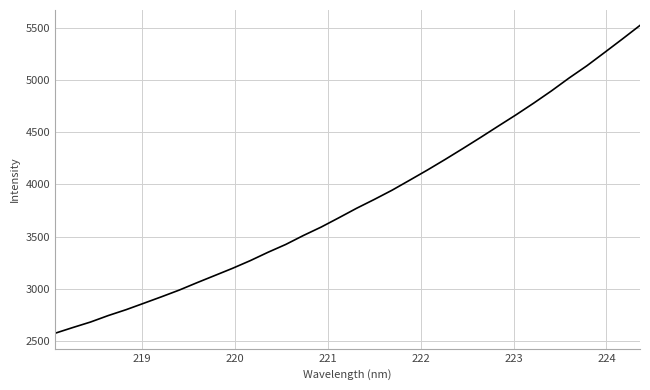

How many series are shown in this chart?

1